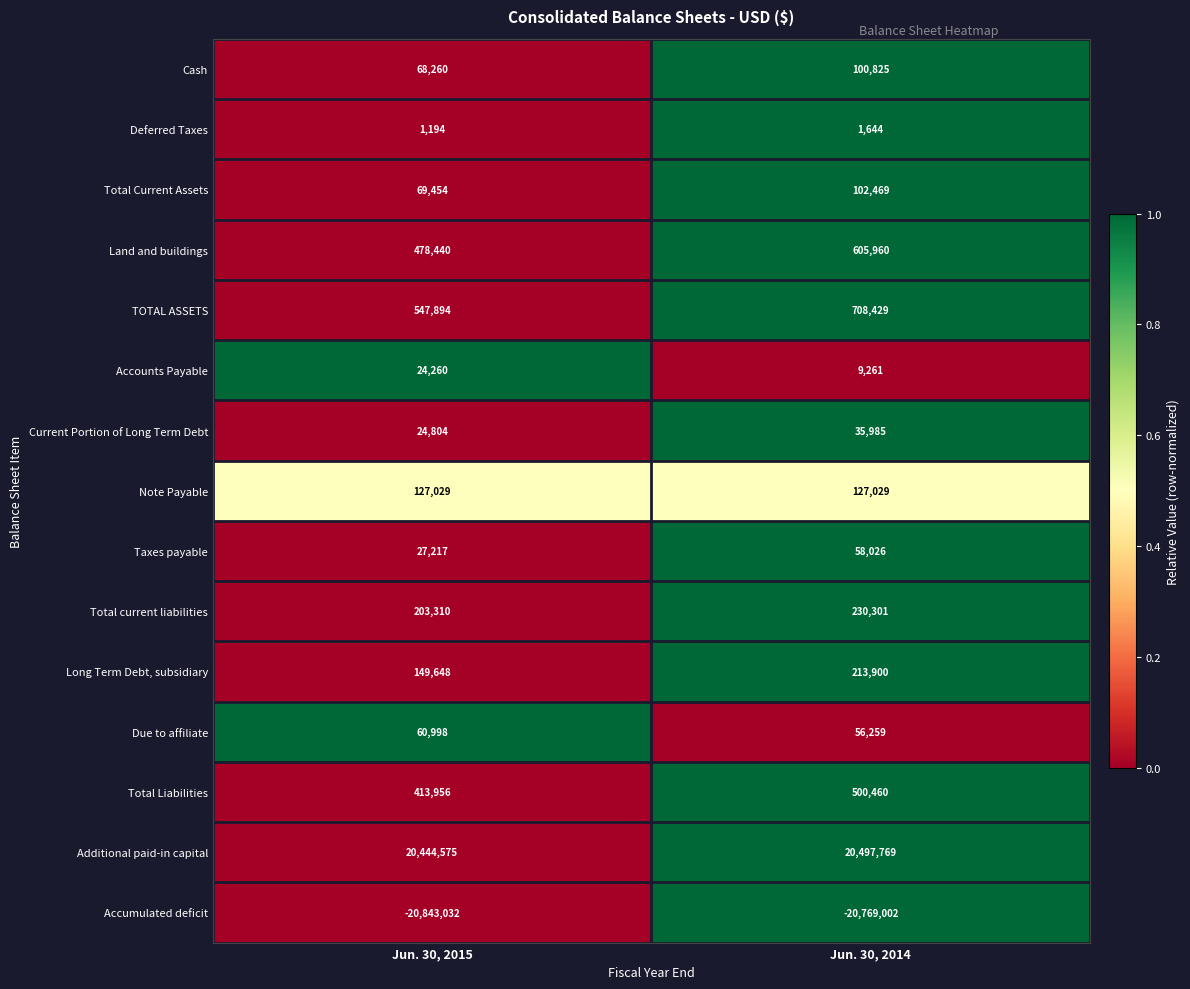

At Jun. 30, 2015, list the series in order from smallest to largest.

Accumulated deficit, Deferred Taxes, Accounts Payable, Current Portion of Long Term Debt, Taxes payable, Due to affiliate, Cash, Total Current Assets, Note Payable, Long Term Debt, subsidiary, Total current liabilities, Total Liabilities, Land and buildings, TOTAL ASSETS, Additional paid-in capital